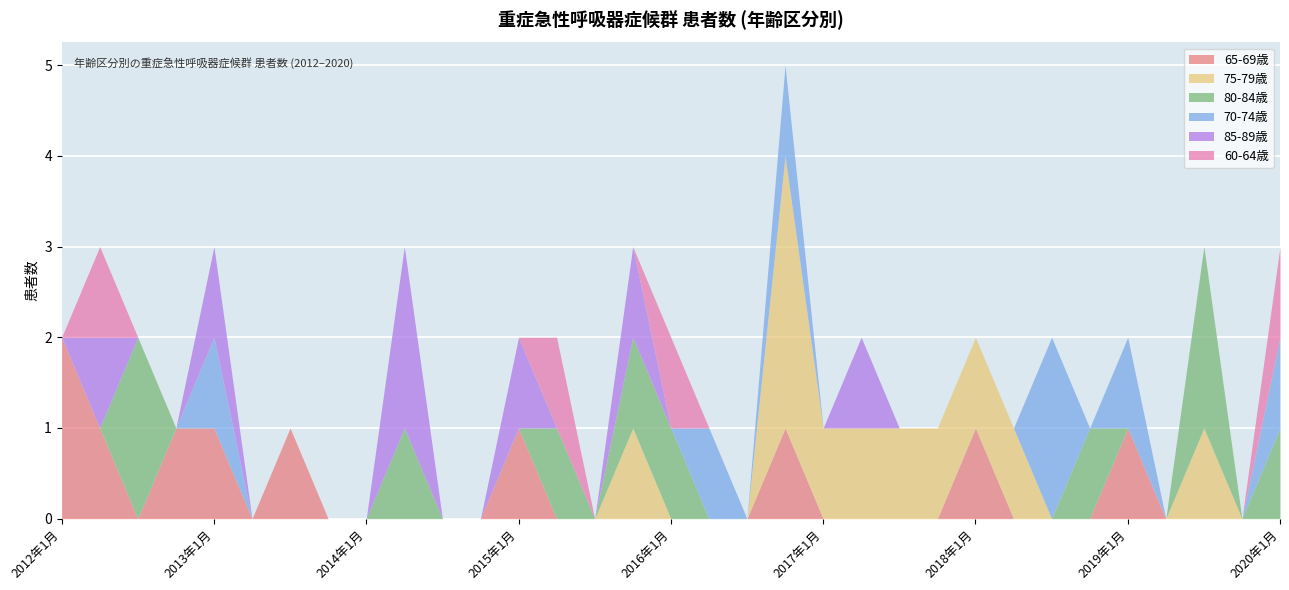

What is the difference between the maximum and minimum values in the 65-69歳 series?

2